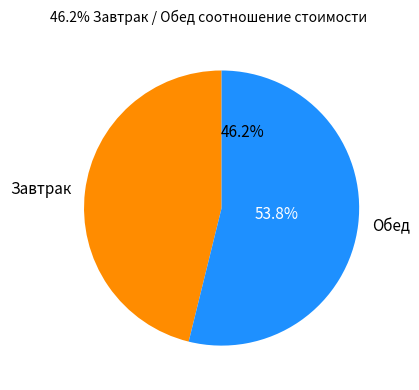

To the nearest percent, what is the combined percentage of Завтрак and Обед?

100%